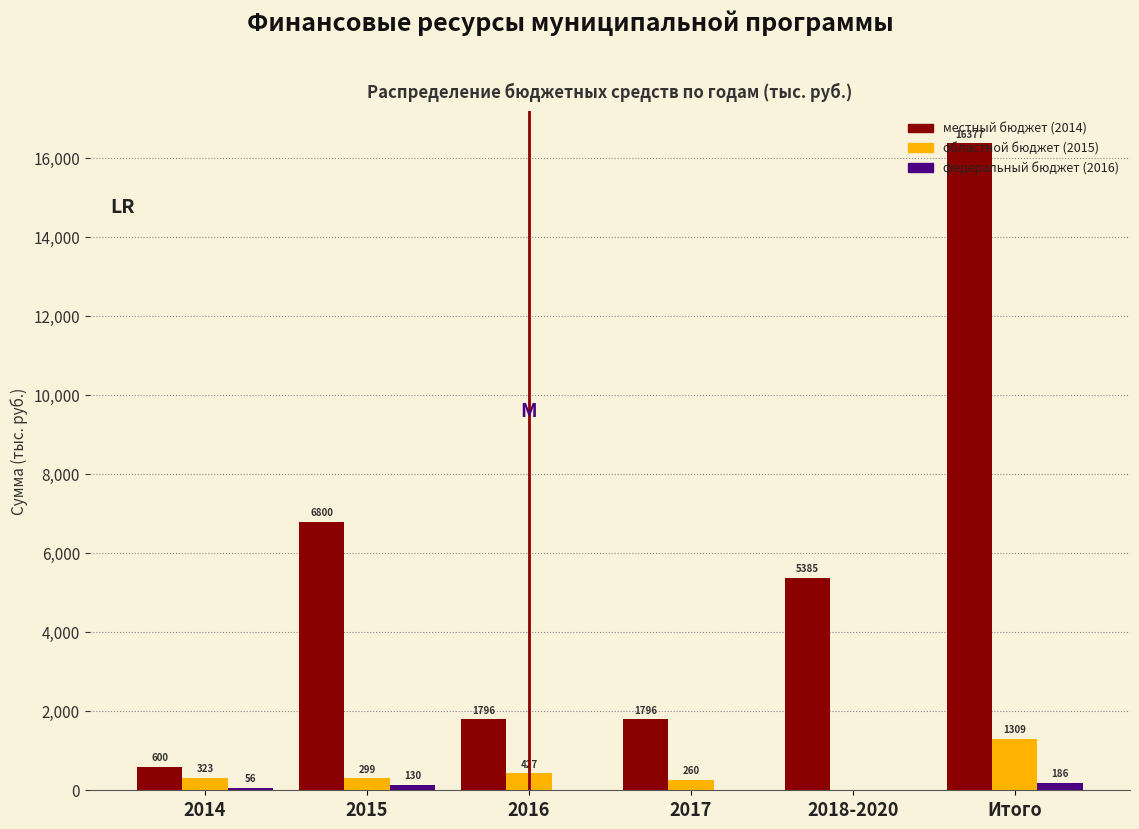

Is it true that местный бюджет (2014) equals 6800 at 2015?

True